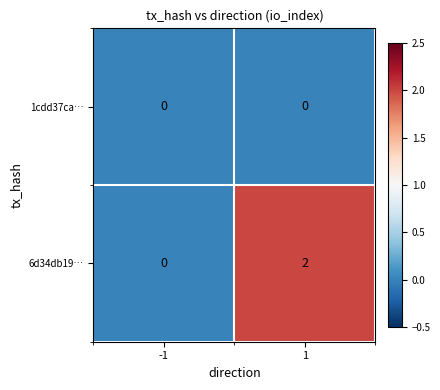

Is it true that 6d34db19… equals 1 at -1?

False